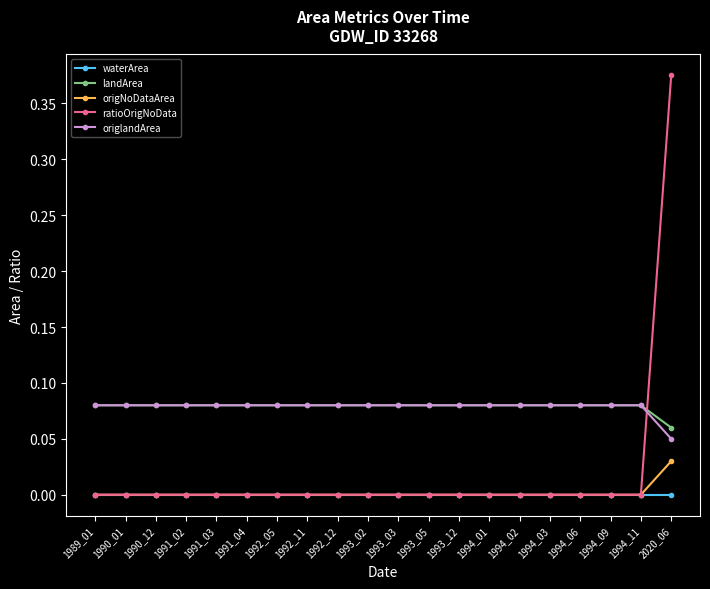

What are all the series names shown in the legend?

waterArea, landArea, origNoDataArea, ratioOrigNoData, origlandArea